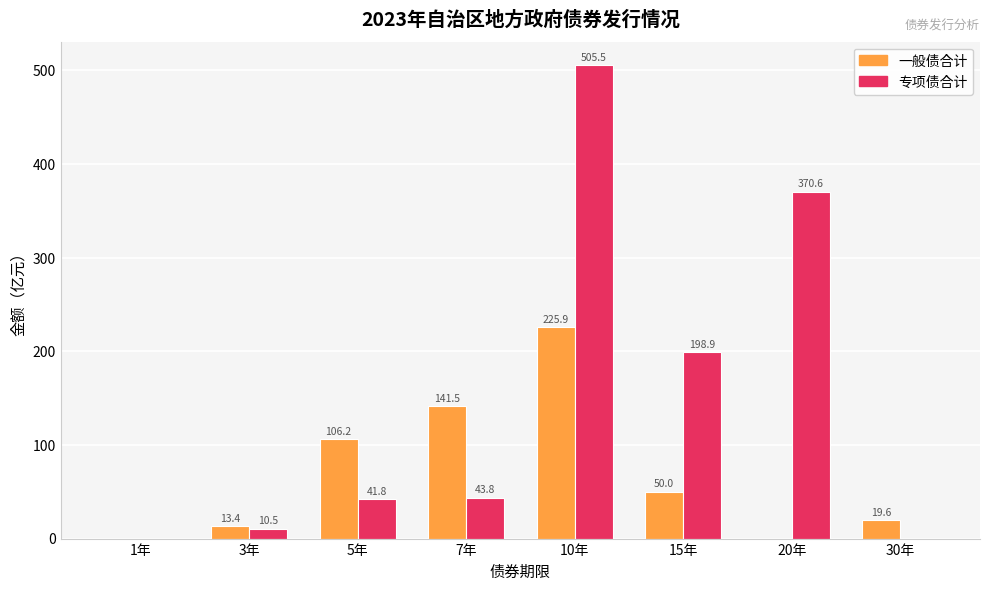

Are the bars grouped side by side (vs. stacked)?

Yes